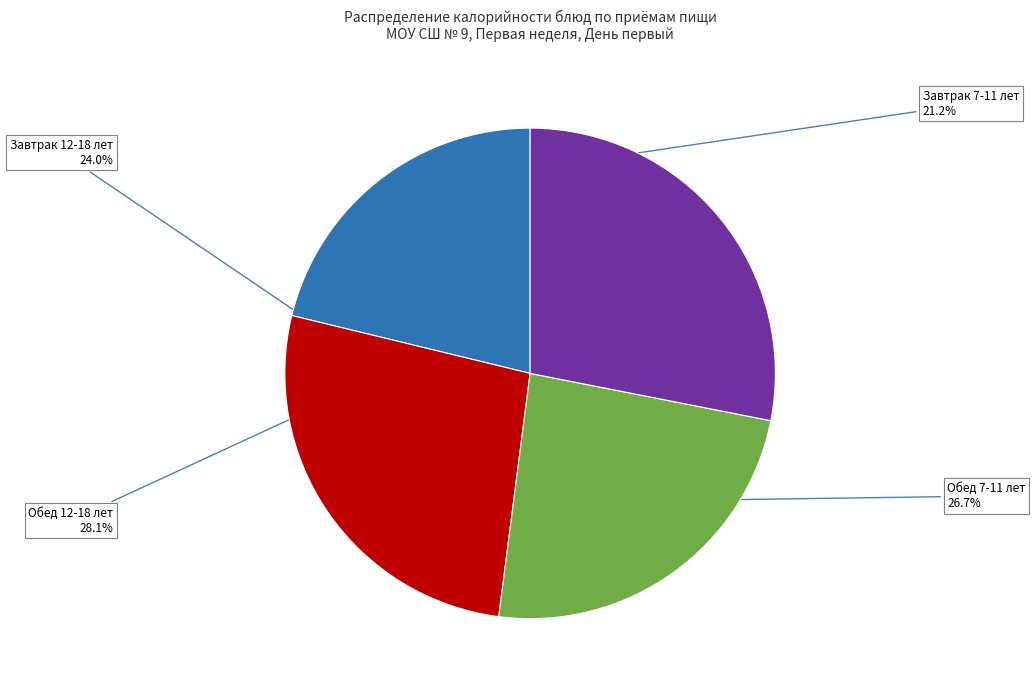

To the nearest percent, what is the combined percentage of Обед 12-18 лет and Обед 7-11 лет?

55%